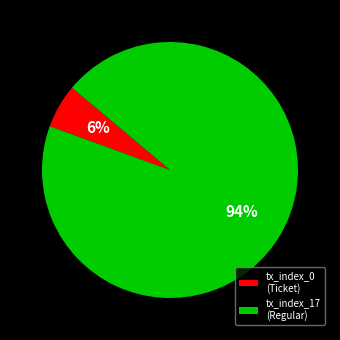

Do tx_index_17 (Regular) and tx_index_0 (Ticket) together represent more than half of the pie?

Yes